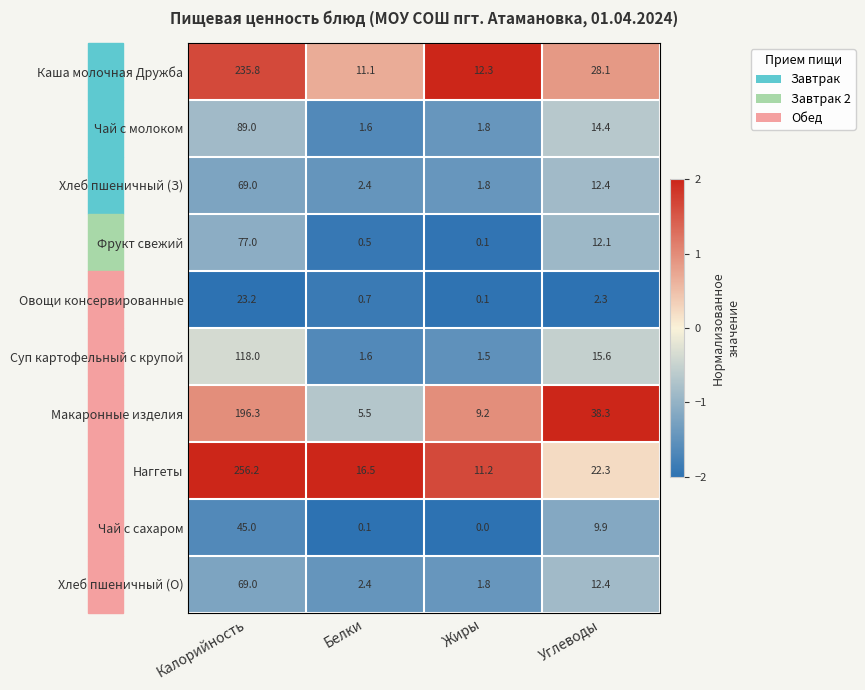

What is the highest value of the Хлеб пшеничный (О) series?

69.0